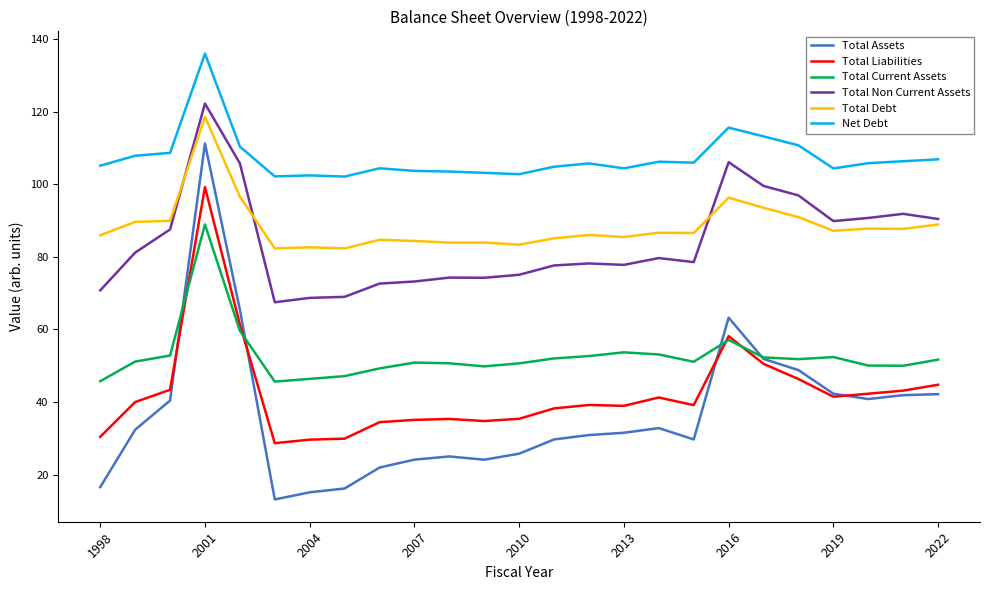

What is the minimum value for Total Assets?

13.1